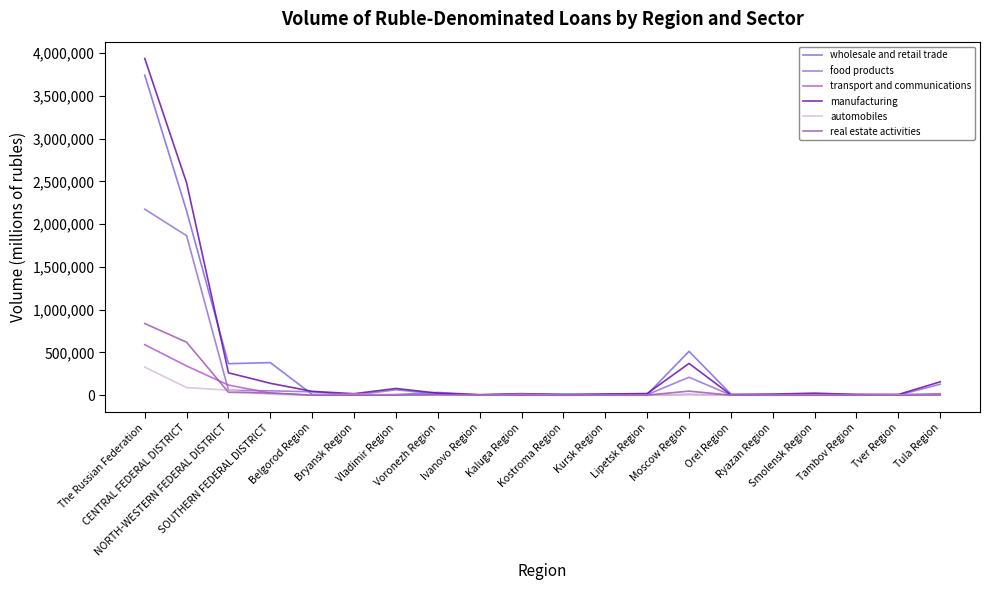

True or false: manufacturing and transport and communications intersect in this chart.

False